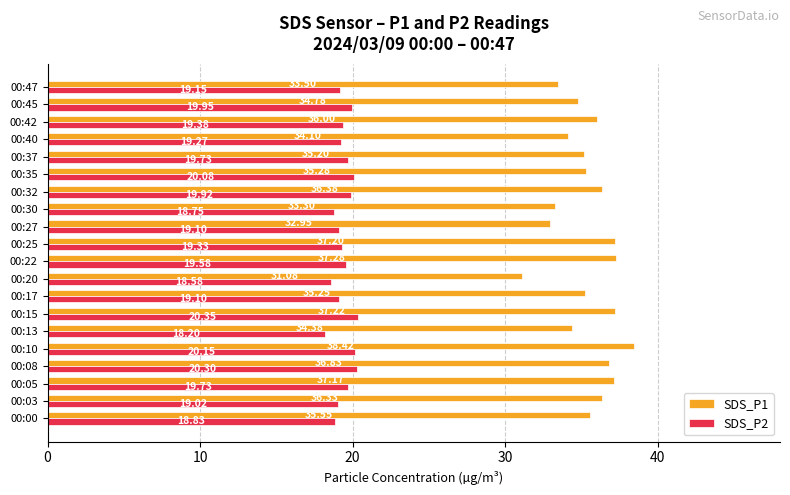

Is the value of SDS_P2 at 00:37 greater than the value of SDS_P1 at 00:30?

No